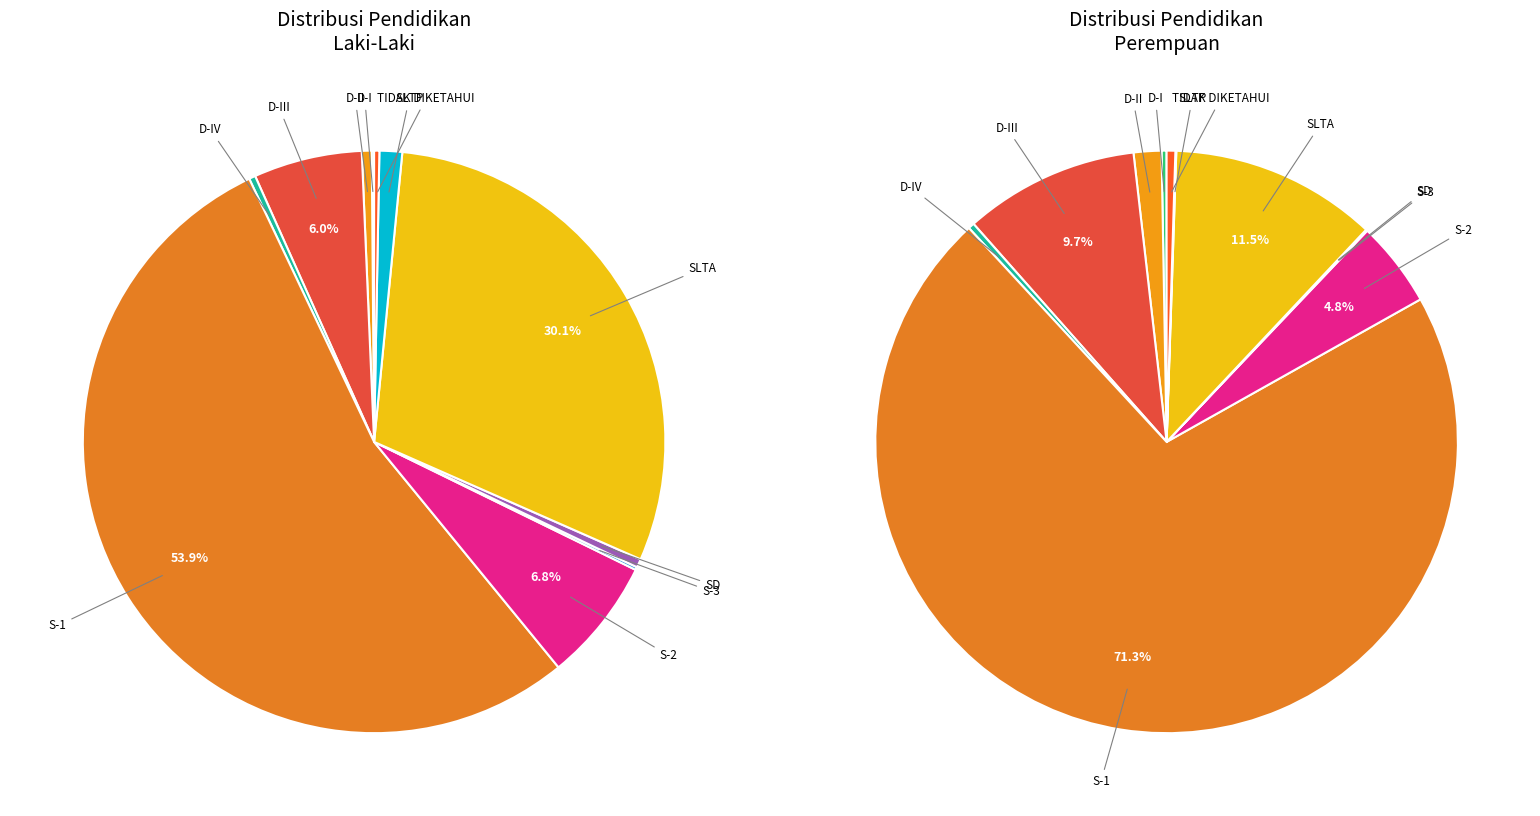

Approximately how many times larger is the value at SLTP compared to D-III?

0.1